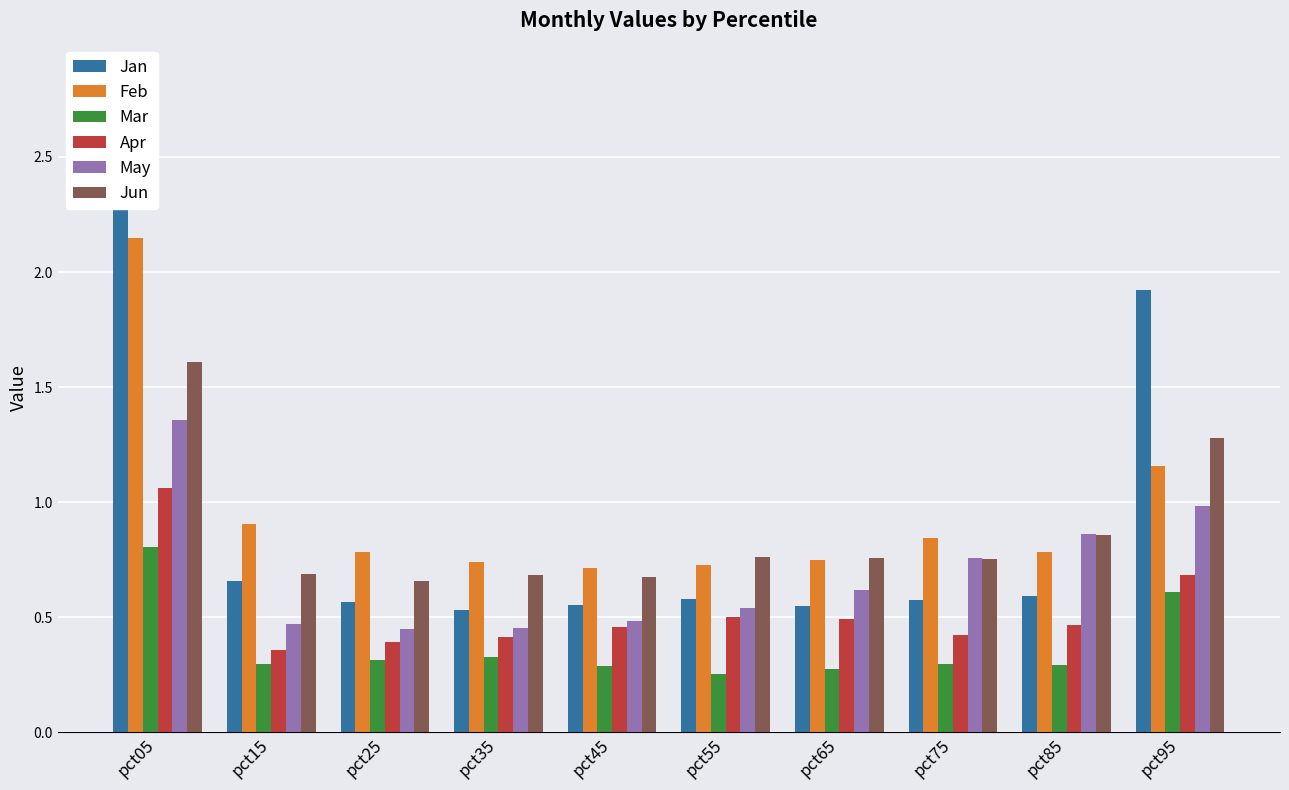

Reading left to right, what are all the values shown in this chart?

Jan: pct05=2.9	pct15=0.7	pct25=0.6	pct35=0.5	pct45=0.6	pct55=0.6	pct65=0.5	pct75=0.6	pct85=0.6	pct95=1.9
Feb: pct05=2.1	pct15=0.9	pct25=0.8	pct35=0.7	pct45=0.7	pct55=0.7	pct65=0.7	pct75=0.8	pct85=0.8	pct95=1.2
Mar: pct05=0.8	pct15=0.3	pct25=0.3	pct35=0.3	pct45=0.3	pct55=0.3	pct65=0.3	pct75=0.3	pct85=0.3	pct95=0.6
Apr: pct05=1.1	pct15=0.4	pct25=0.4	pct35=0.4	pct45=0.5	pct55=0.5	pct65=0.5	pct75=0.4	pct85=0.5	pct95=0.7
May: pct05=1.4	pct15=0.5	pct25=0.4	pct35=0.5	pct45=0.5	pct55=0.5	pct65=0.6	pct75=0.8	pct85=0.9	pct95=1.0
Jun: pct05=1.6	pct15=0.7	pct25=0.7	pct35=0.7	pct45=0.7	pct55=0.8	pct65=0.8	pct75=0.8	pct85=0.9	pct95=1.3